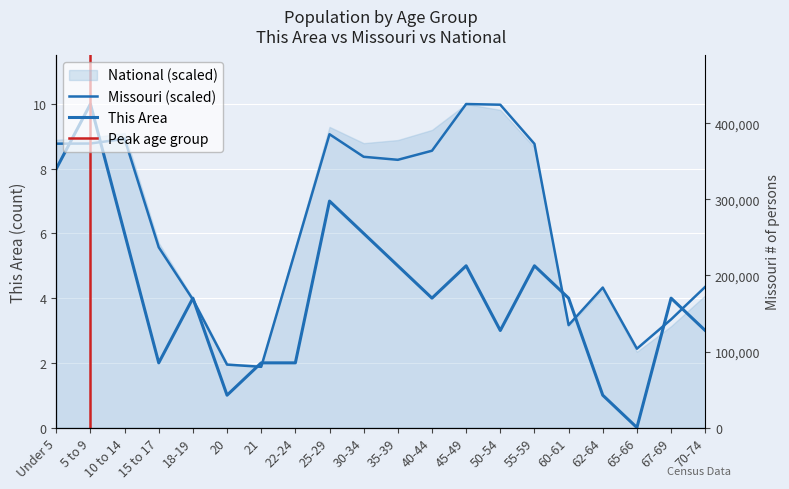

What is the spread (max minus min) of values at 45-49?

5.0